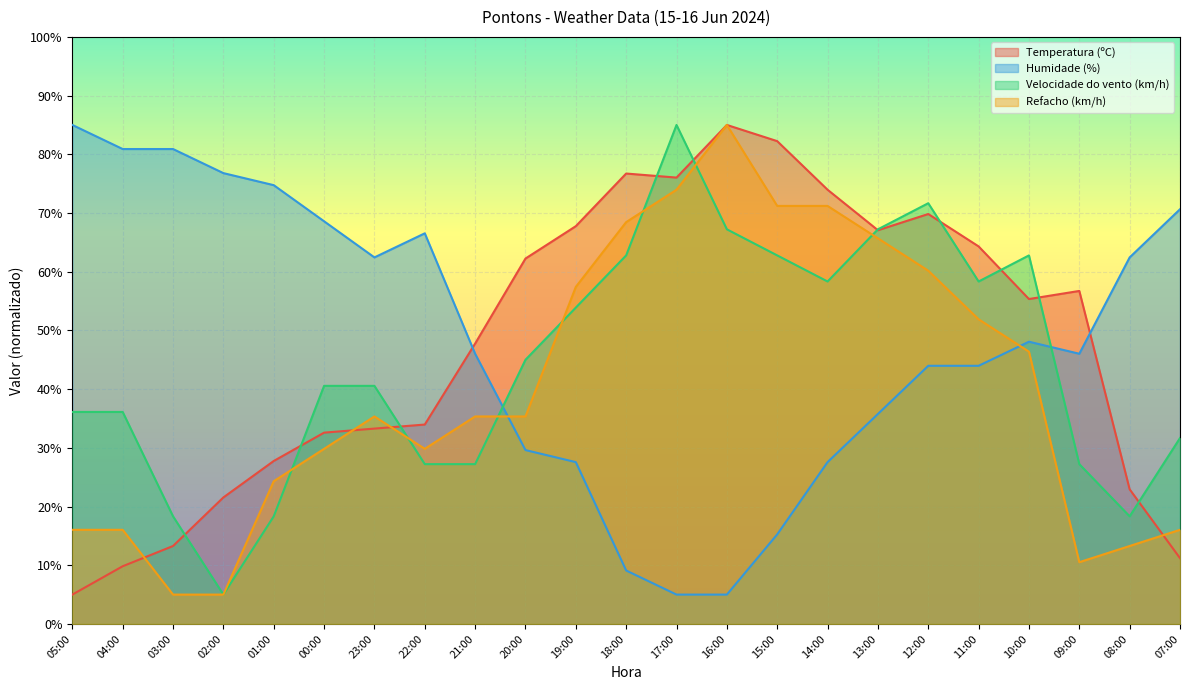

The Temperatura (ºC) series shows 67.8 at 19:00. True or false?

True